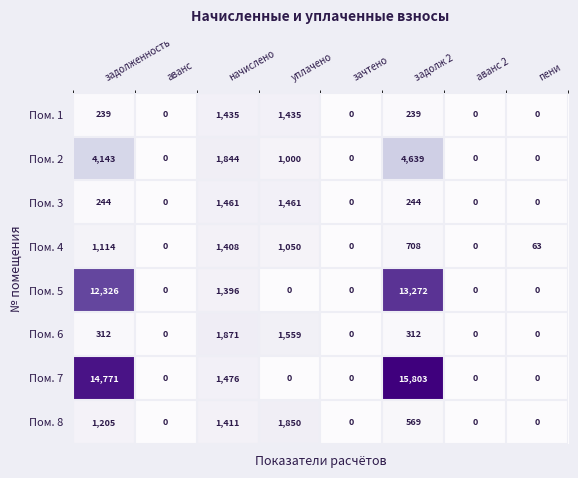

Which category has the highest value in the Пом. 7 series?

задолж 2